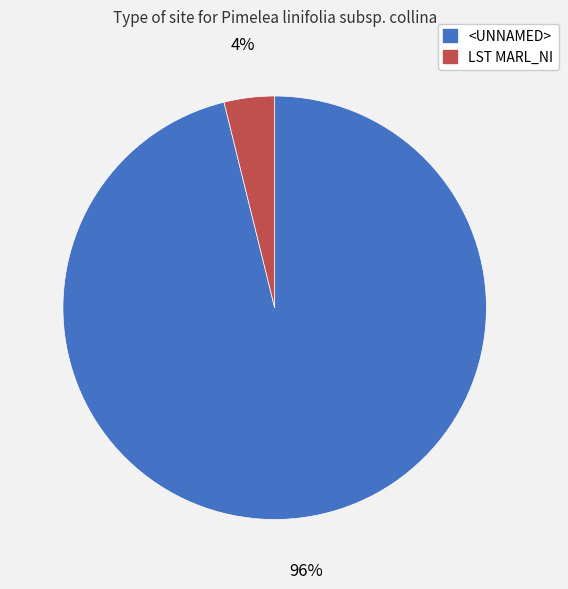

True or false: <UNNAMED> accounts for 96% of the total.

True